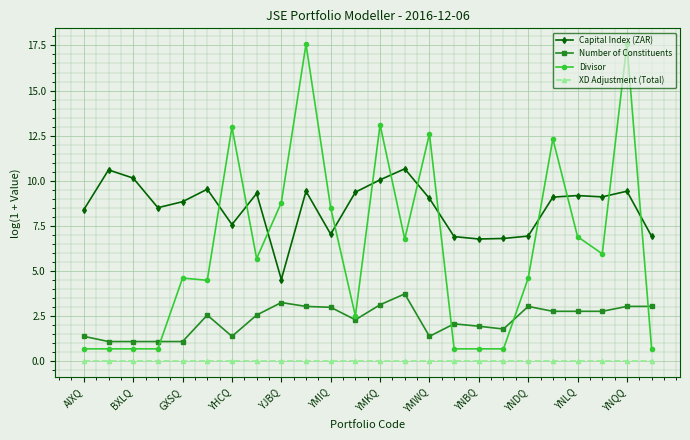

What is the value of the Number of Constituents point at the 1st from the left?

1.4